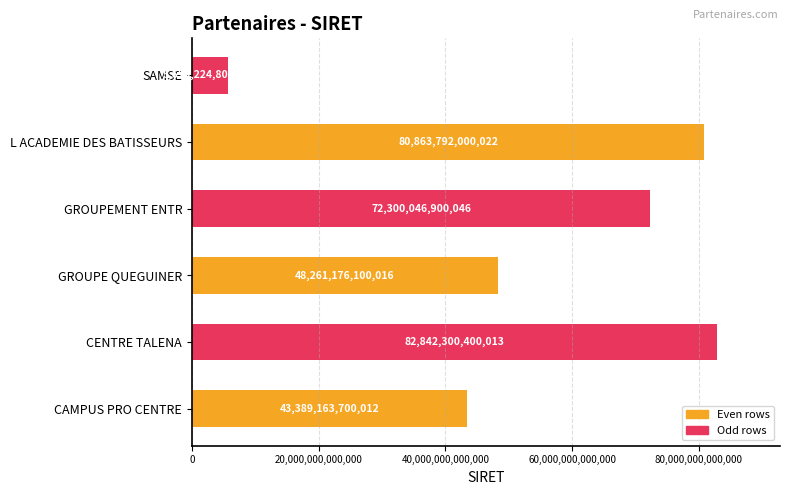

At which category does the chart reach its minimum across all series?

SAMSE